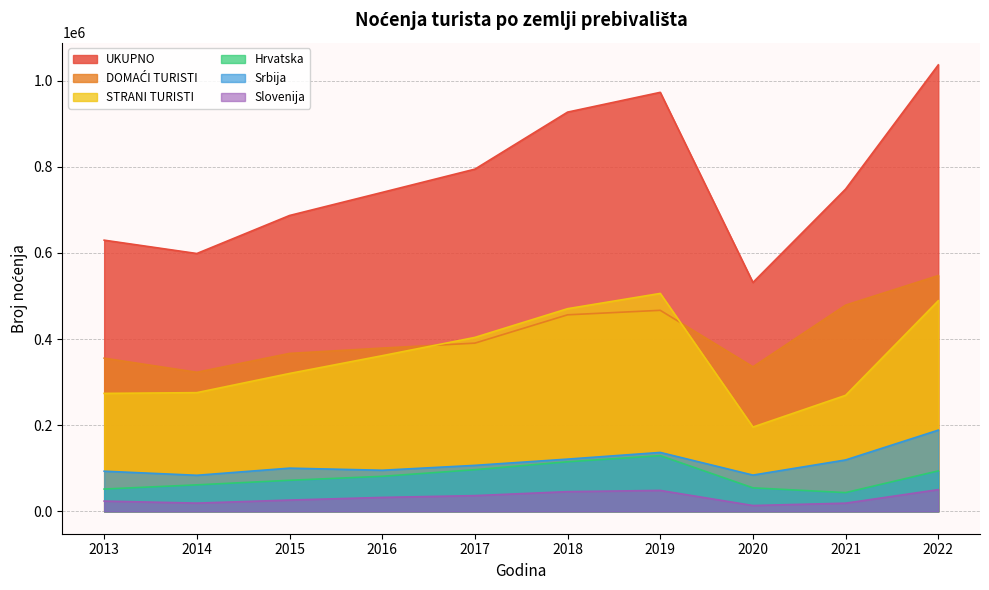

Between 2015 and 2016, which is larger?

2016